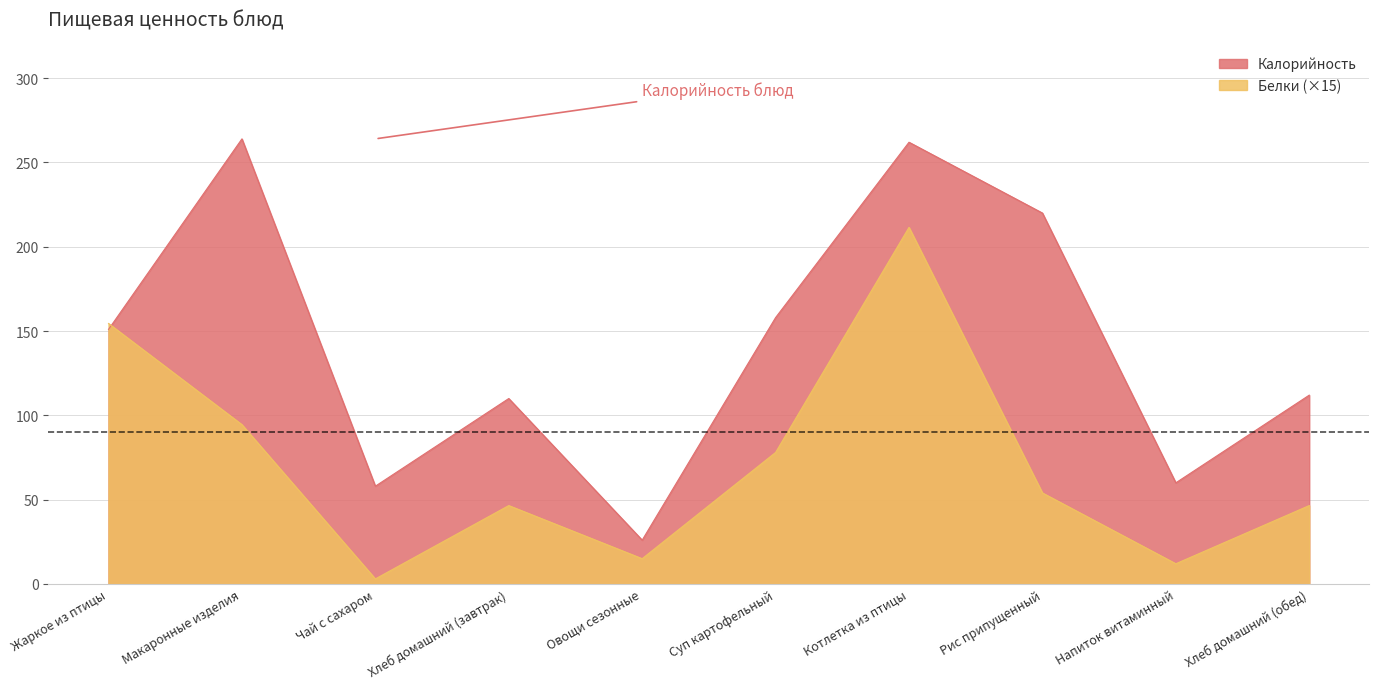

True or false: Калорийность and Белки cross at least once.

True